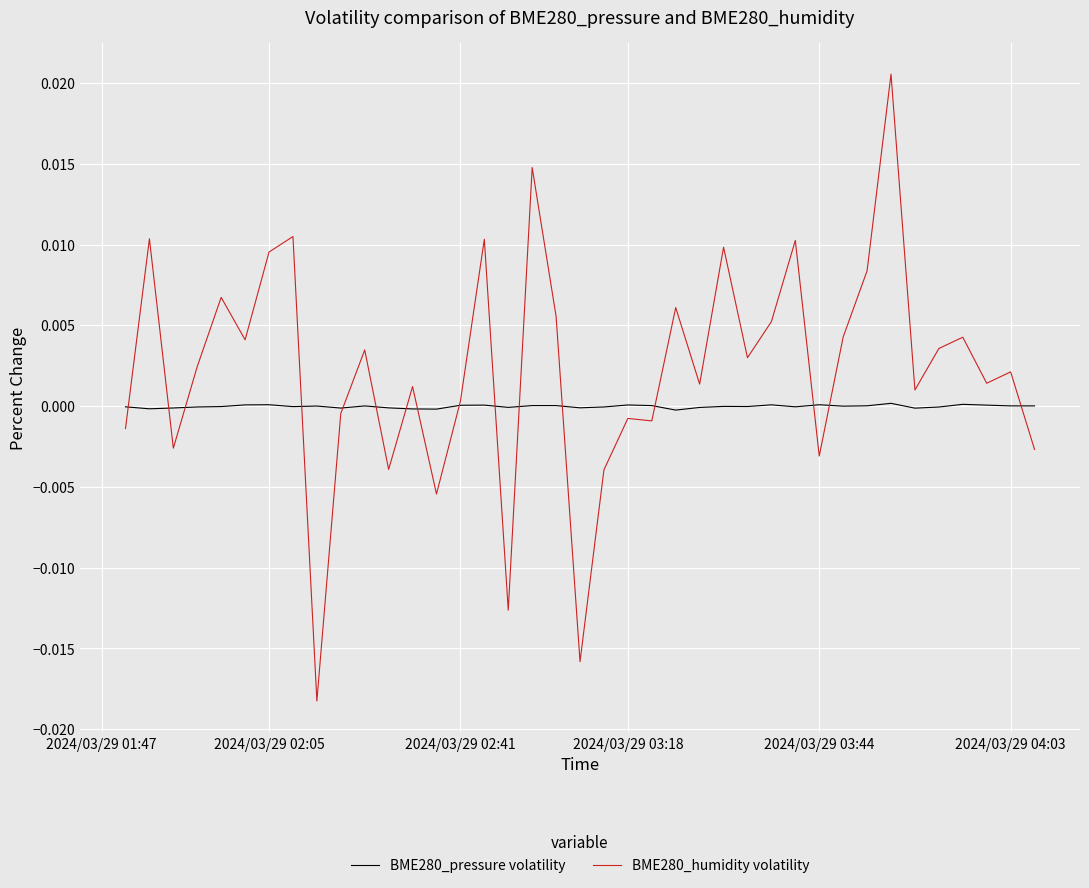

How many times do BME280_pressure volatility and BME280_humidity volatility cross each other?

16